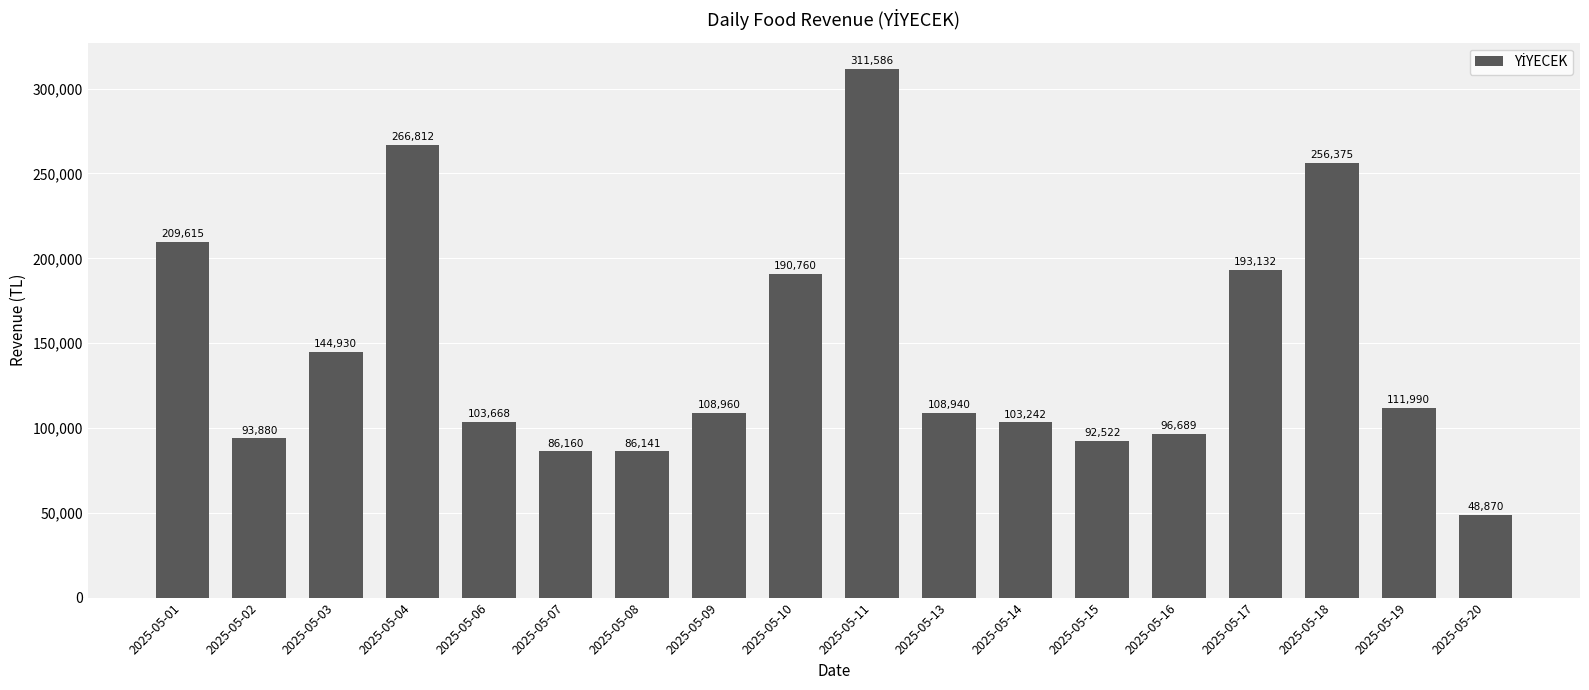

Where does the data first go above 108960?

2025-05-01